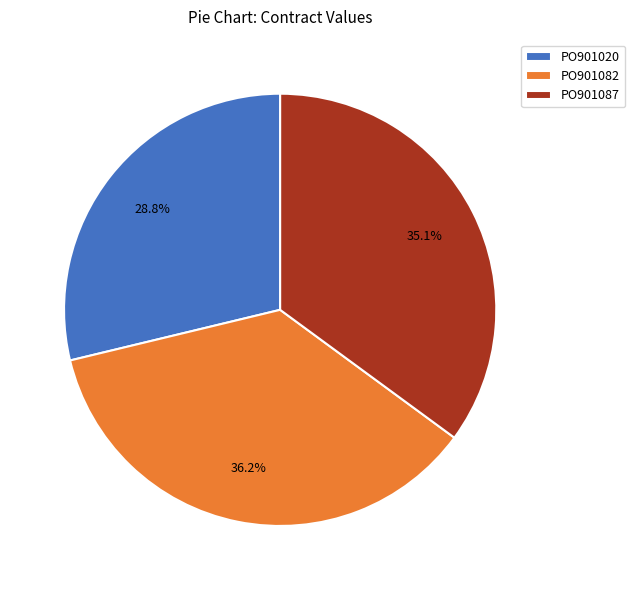

Rank the categories by value from highest to lowest.

PO901082, PO901087, PO901020